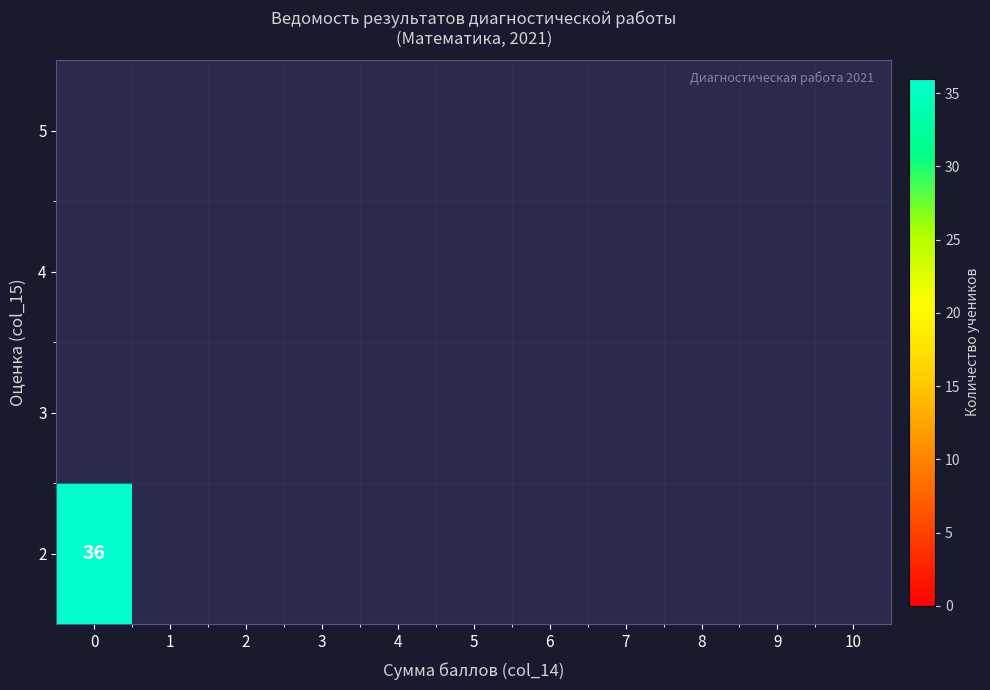

Is it true that 2 equals 0 at 7?

True